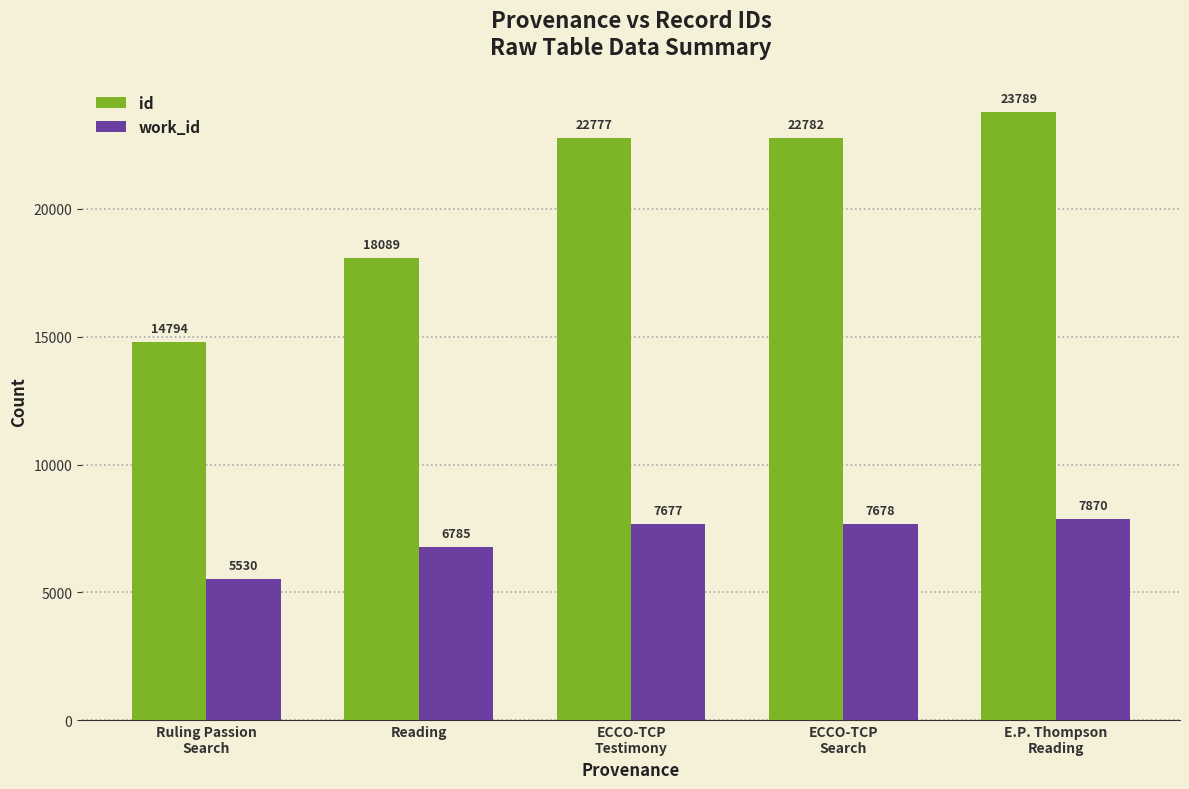

At which category is the sum across all series the highest?

E.P. Thompson
Reading